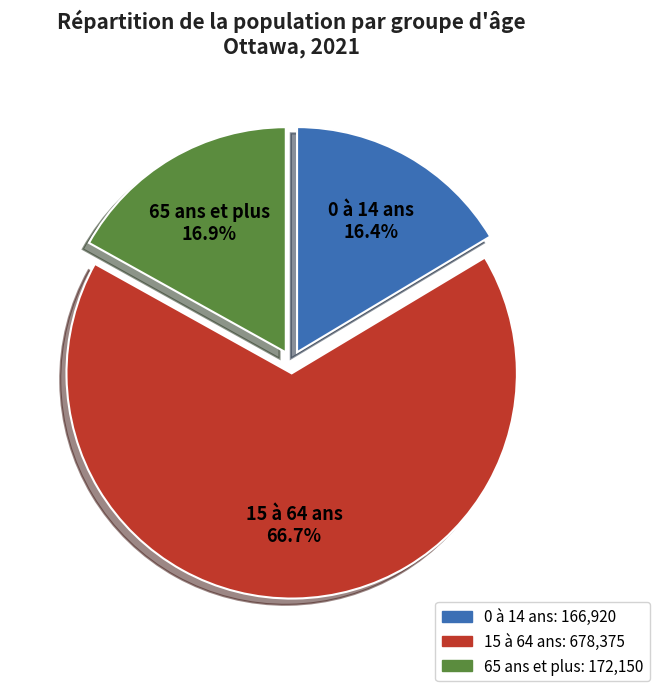

Approximately how many times larger is the value at 0 à 14 ans compared to 65 ans et plus?

1.0